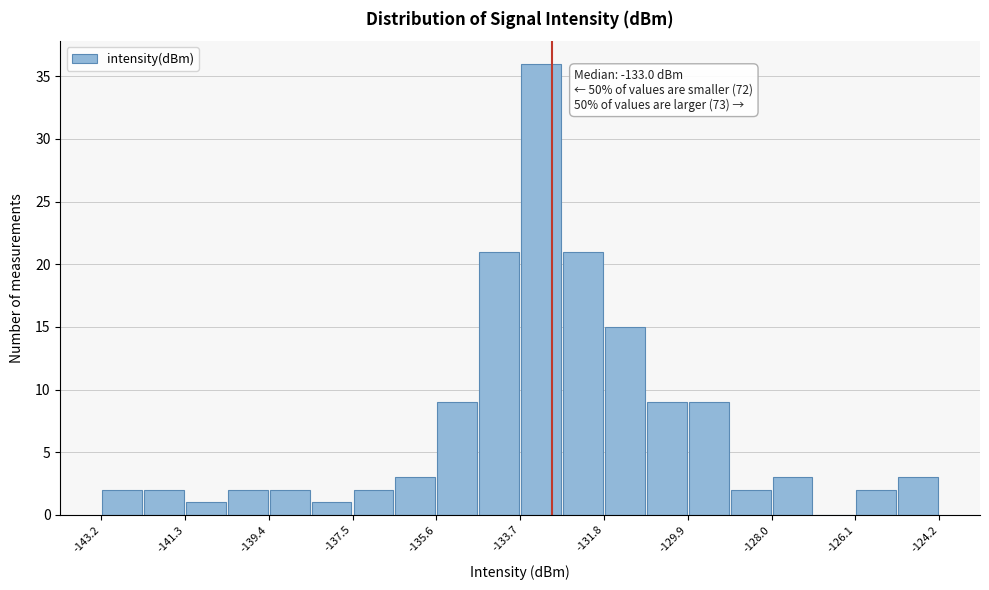

Which range on the x-axis has the tallest bar?

-133.70 to -132.75